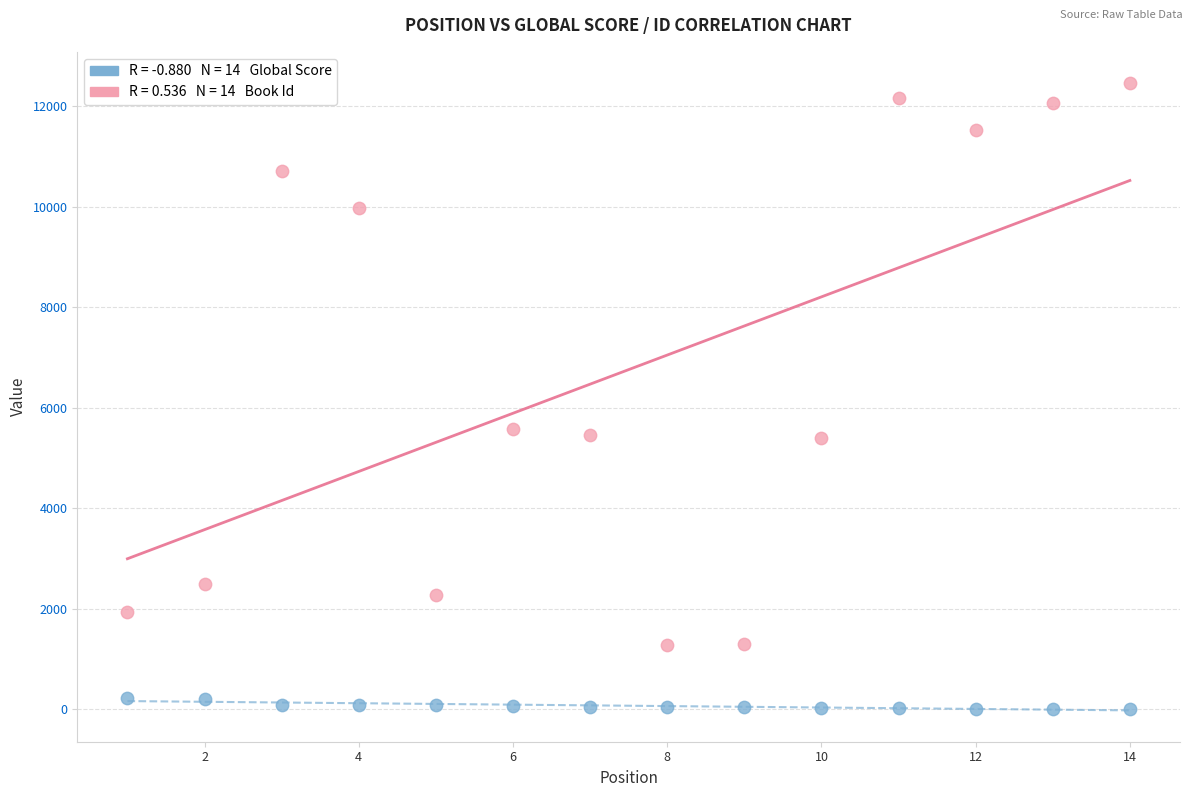

Across all data points, what is the range of Y values (max minus min)?

12450